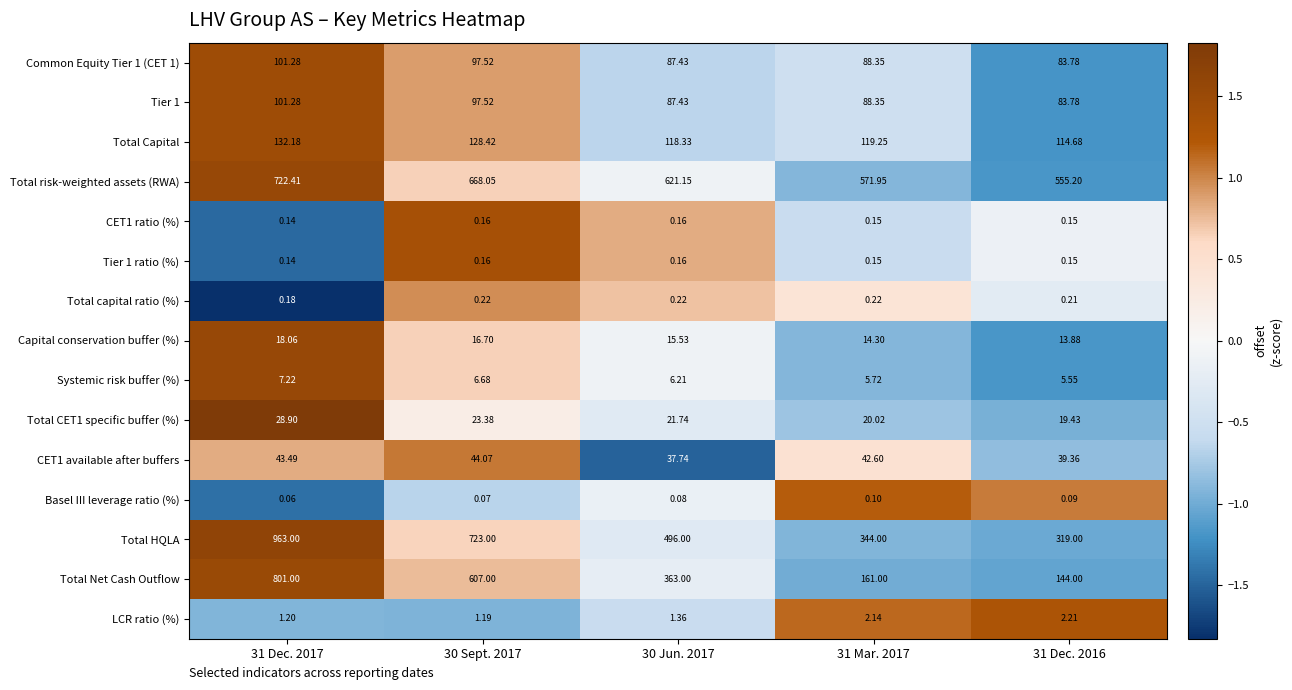

Is the value of Total Capital at 30 Jun. 2017 greater than the value of CET1 available after buffers at 30 Sept. 2017?

Yes